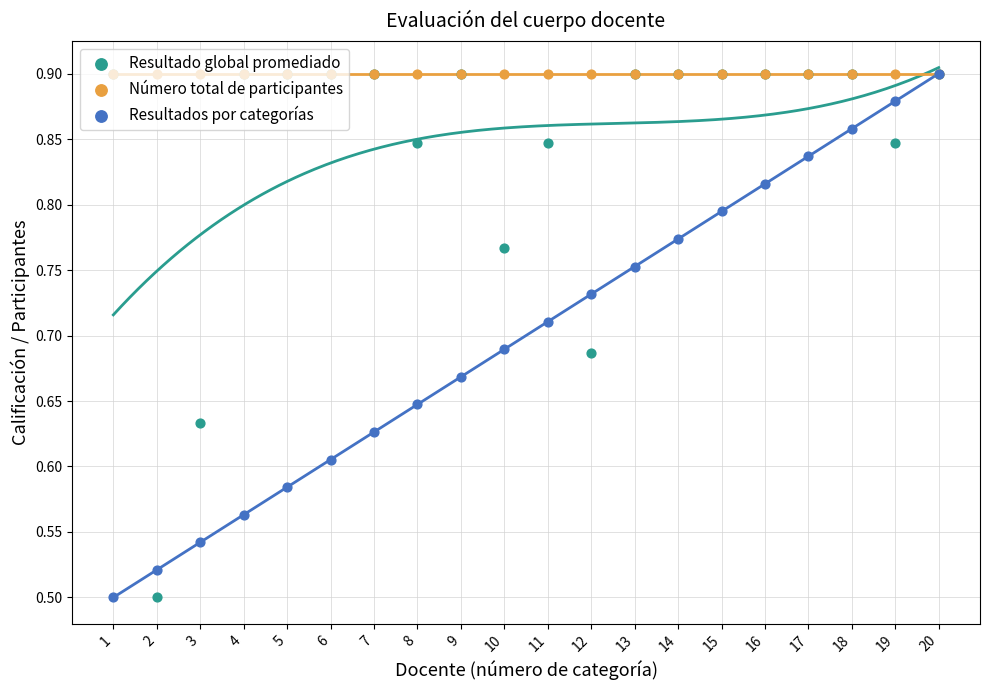

Is the value of Número total de participantes at 9 greater than the value of Resultado global promediado at 5?

No